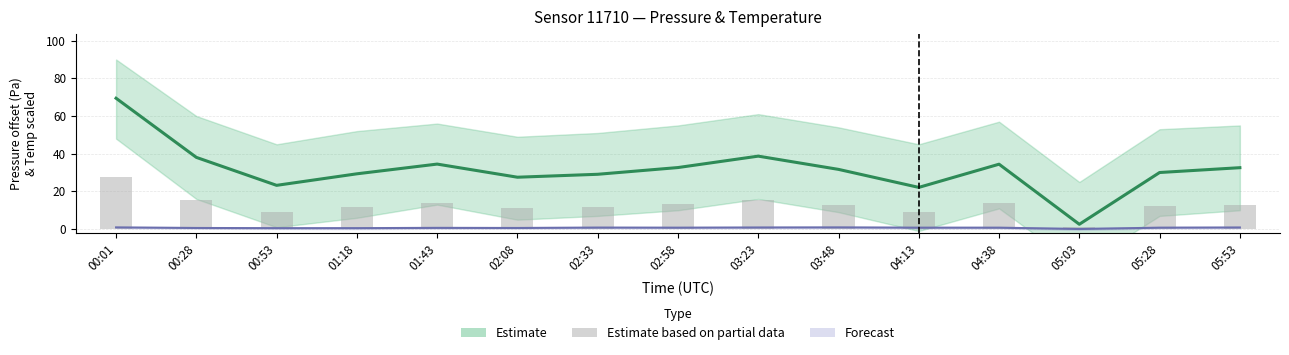

Does the chart contain stacked bars?

No